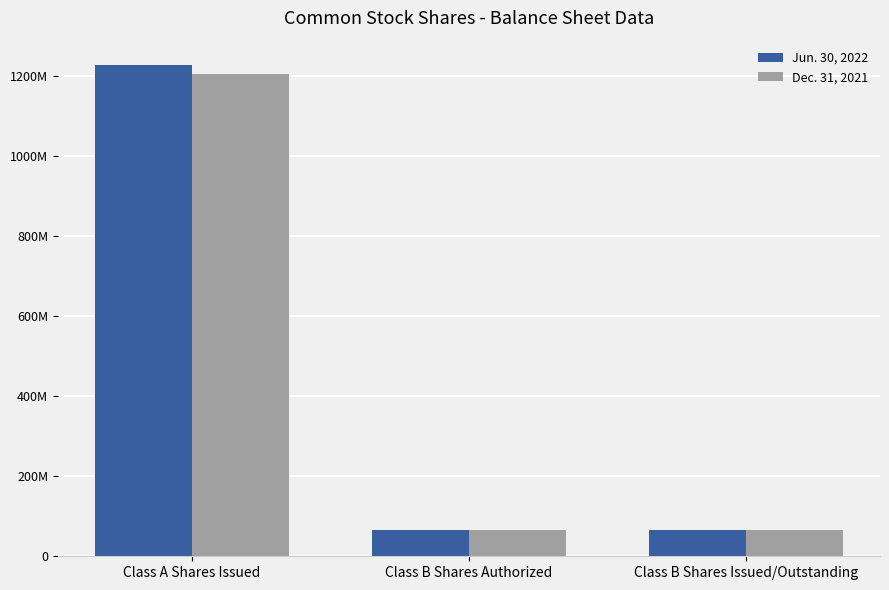

What is the value of the Dec. 31, 2021 bar at the 2nd from the left?

65000000